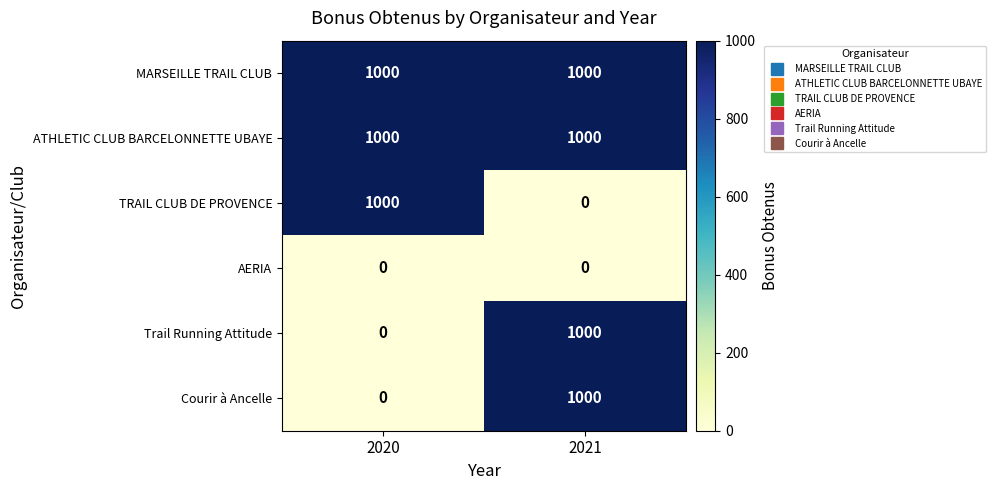

Where is Courir à Ancelle nearest to the value 500?

2020